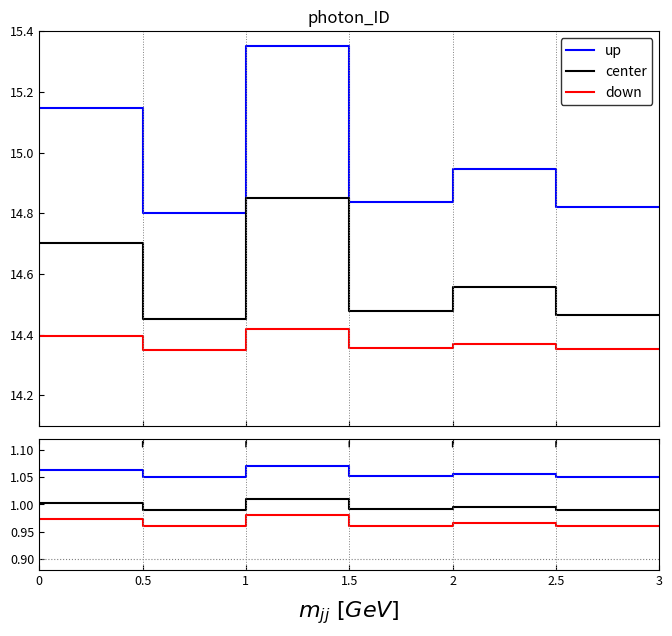

Which series has the largest total across all categories?

up